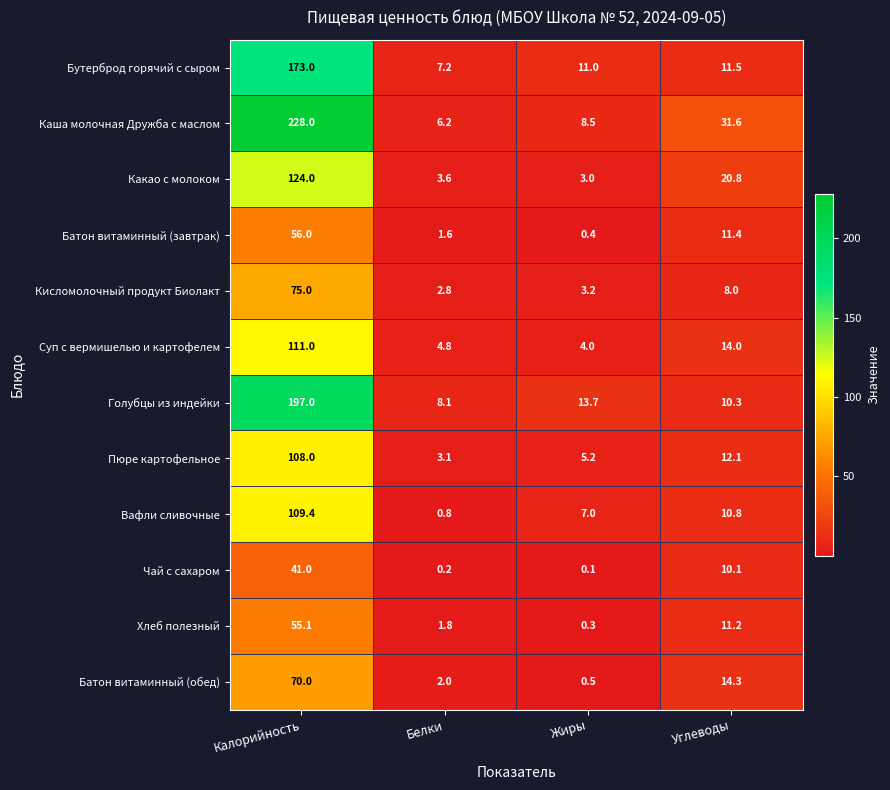

At which category is the sum across all series the highest?

Калорийность